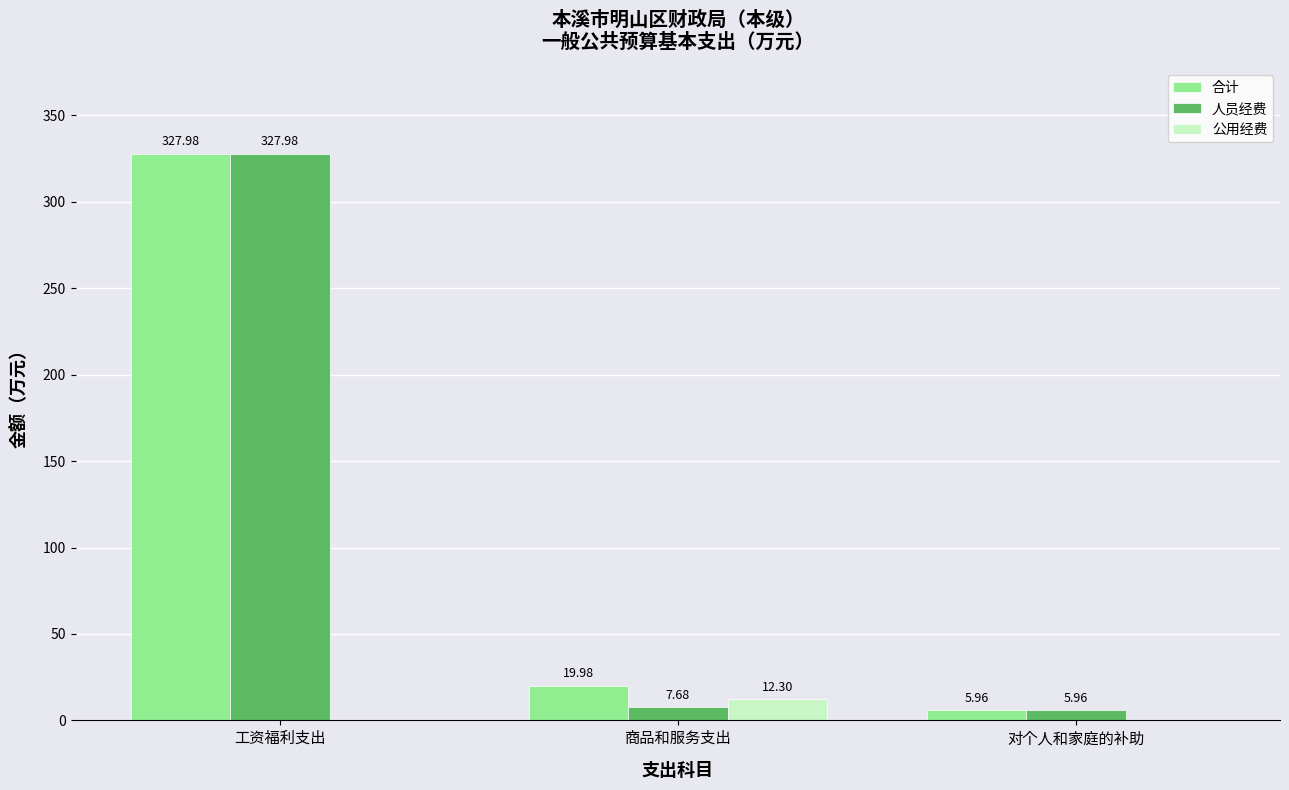

Does the chart contain stacked bars?

No